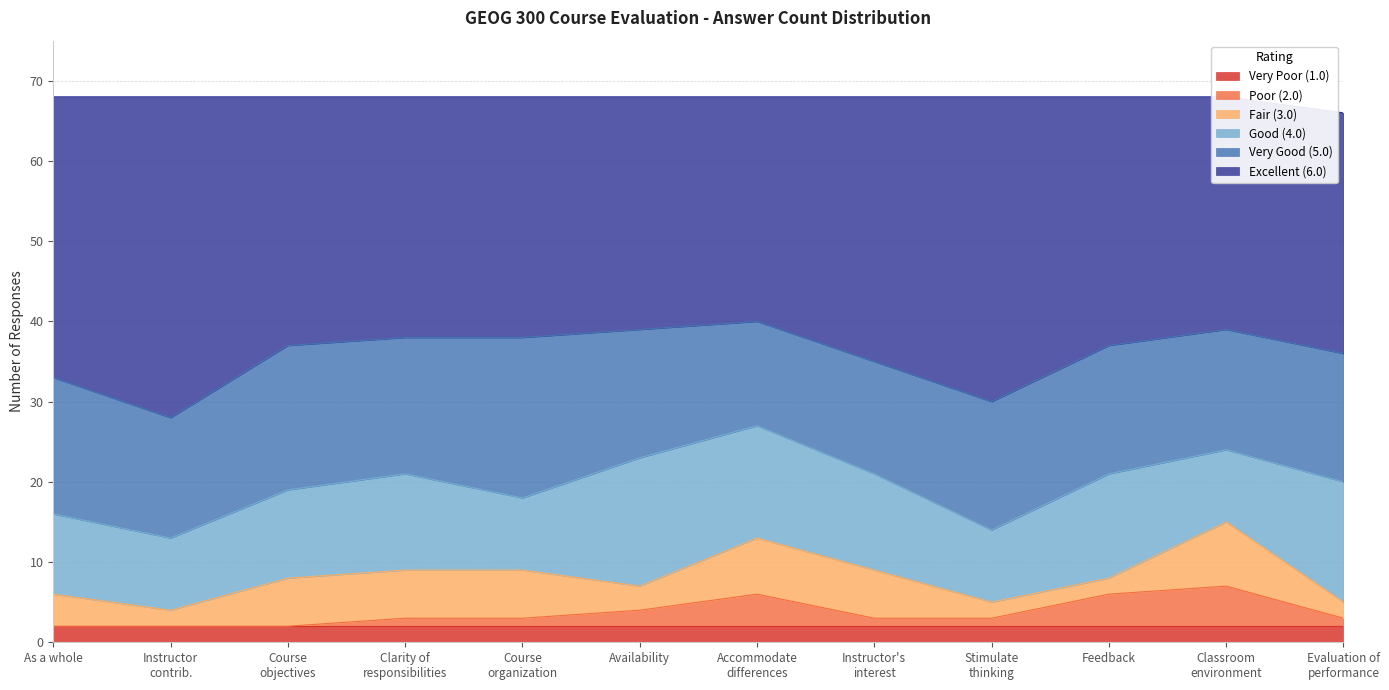

Where does the Good (4.0) series first go above 12?

Availability